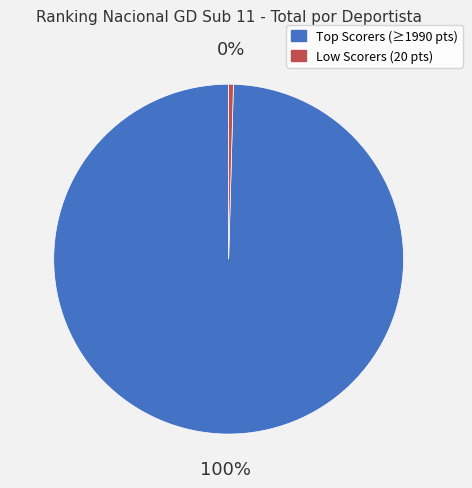

Is there a majority slice in this chart?

Yes